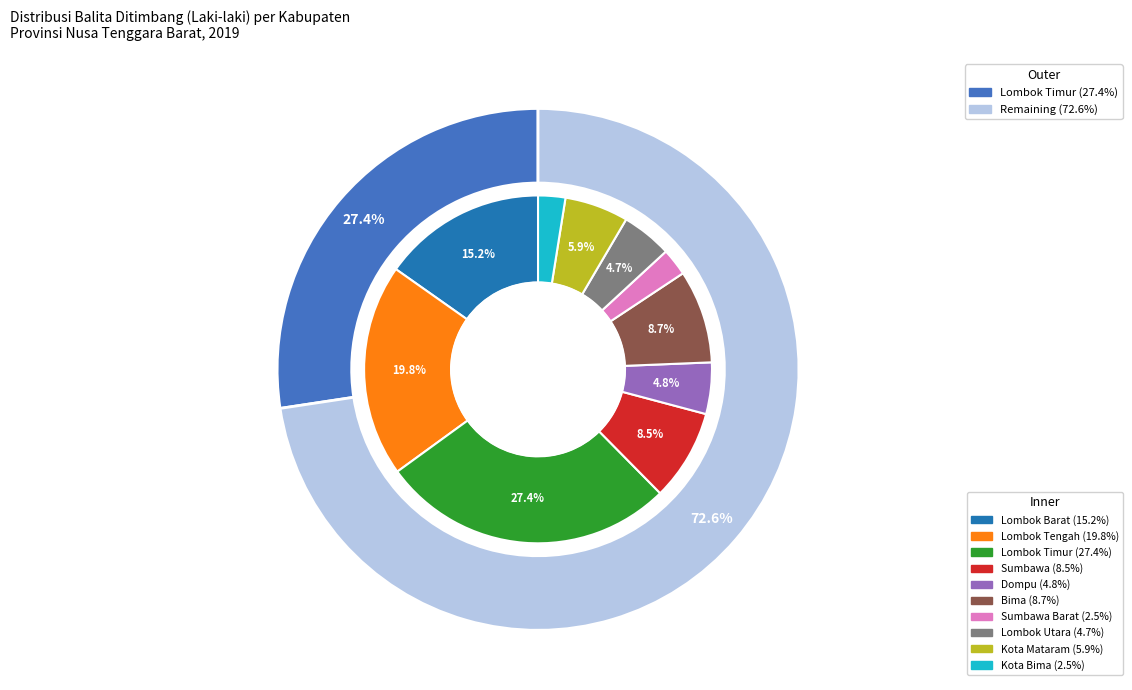

What portion of the pie excludes Sumbawa?

91.5%